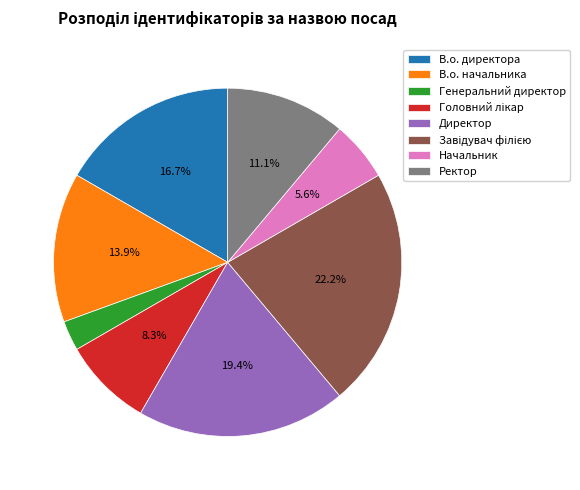

Which category has the smallest portion of the pie?

Генеральний директор